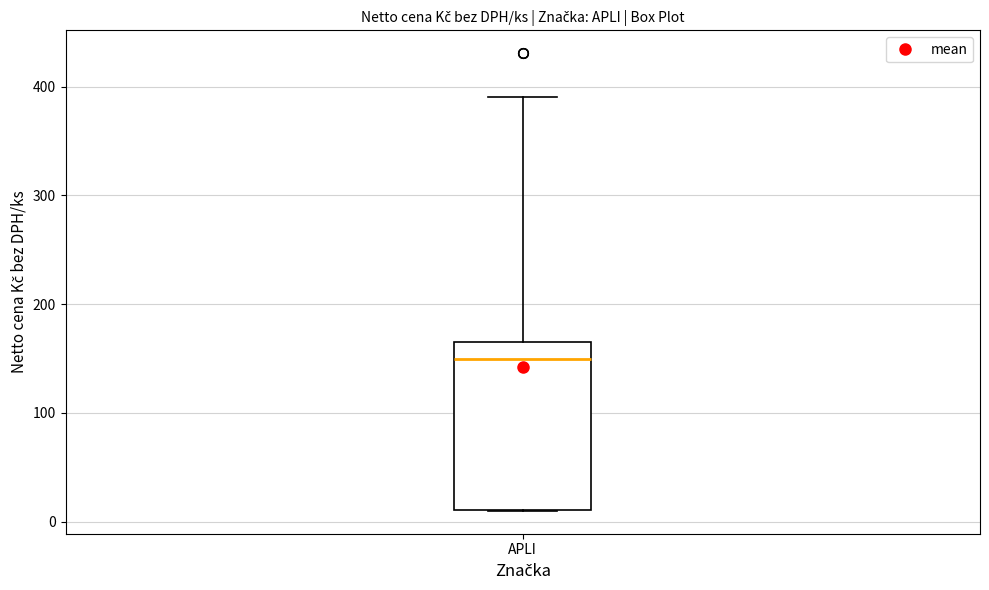

Read this box plot against the y-axis: the position of the median line, the range covered by the box, and the ends of both whiskers. The values are not printed on the chart, so give them approximately, as read against the axis.

median 150, box 10 to 170, whiskers 10 to 390